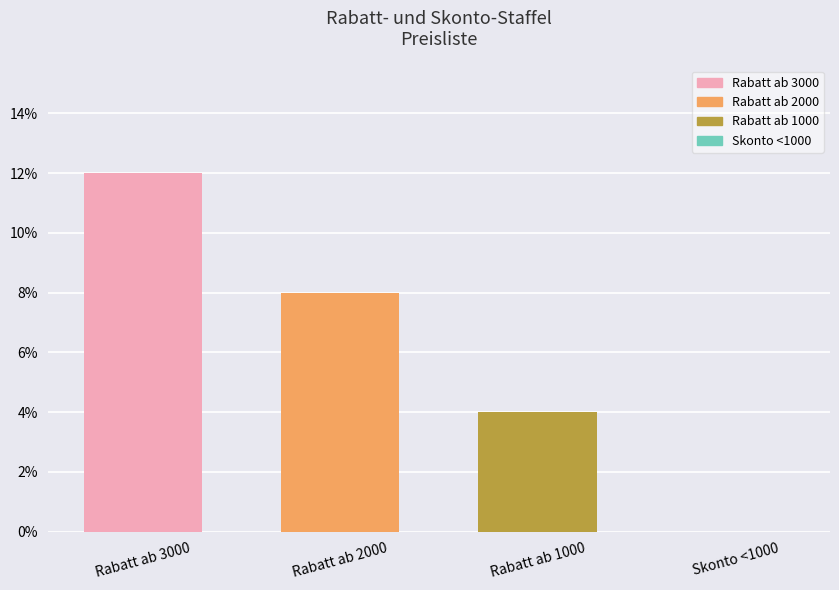

Are the bars horizontal?

No